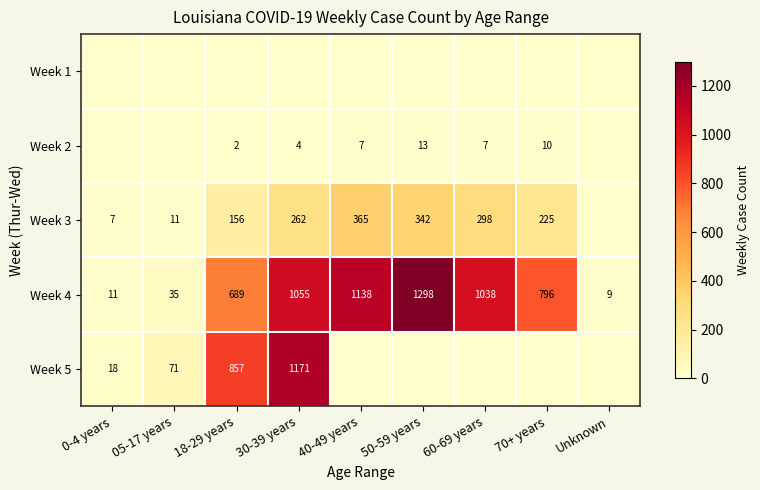

Which has a higher value, 18-29 years or 0-4 years?

18-29 years